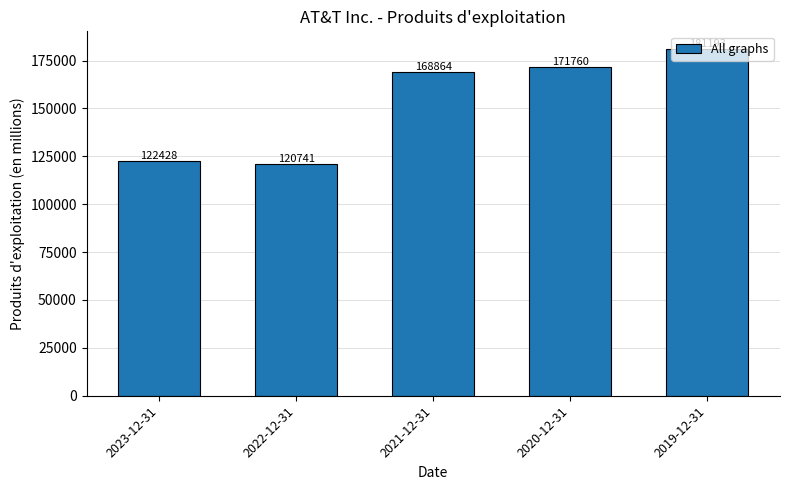

The value at 2021-12-31 is 168864. True or false?

True